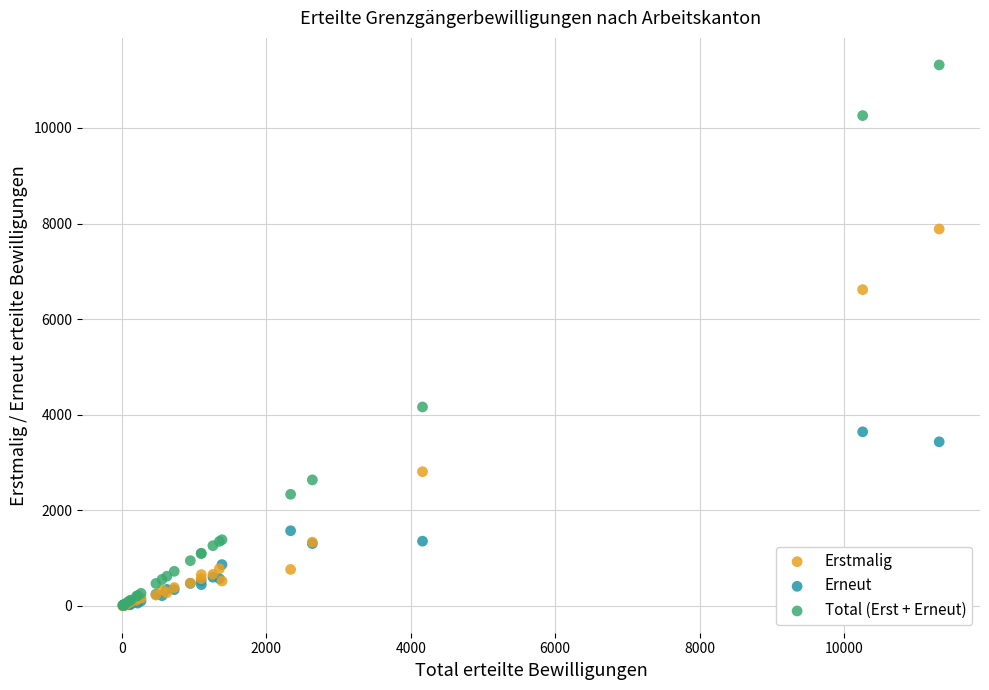

Across all series, what Y value is closest to 5661?

6617